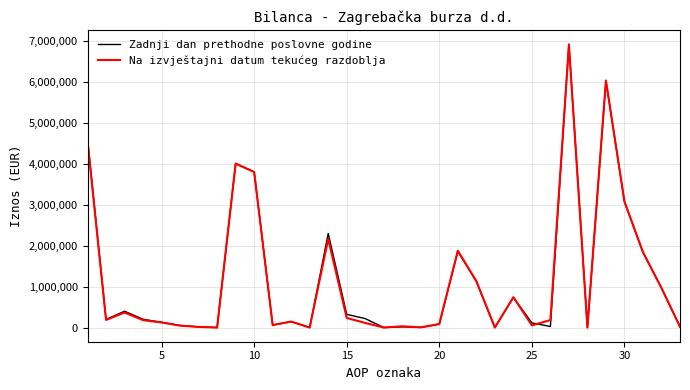

Which series has the widest spread of values?

Zadnji dan prethodne poslovne godine